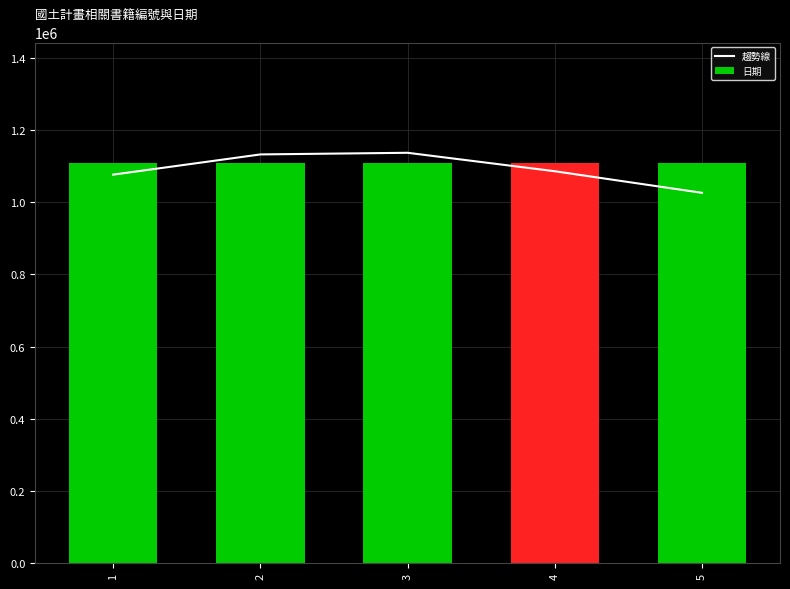

At which label does 日期 reach its minimum?

1